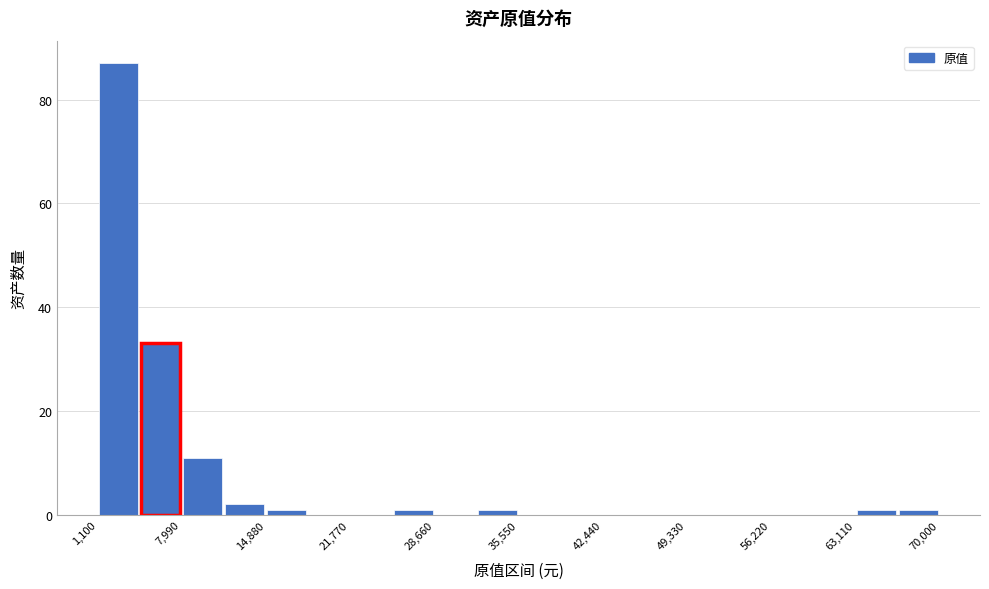

Around what value on the x-axis is the tallest bar? Give the approximate position of its centre, as read against the axis.

3000